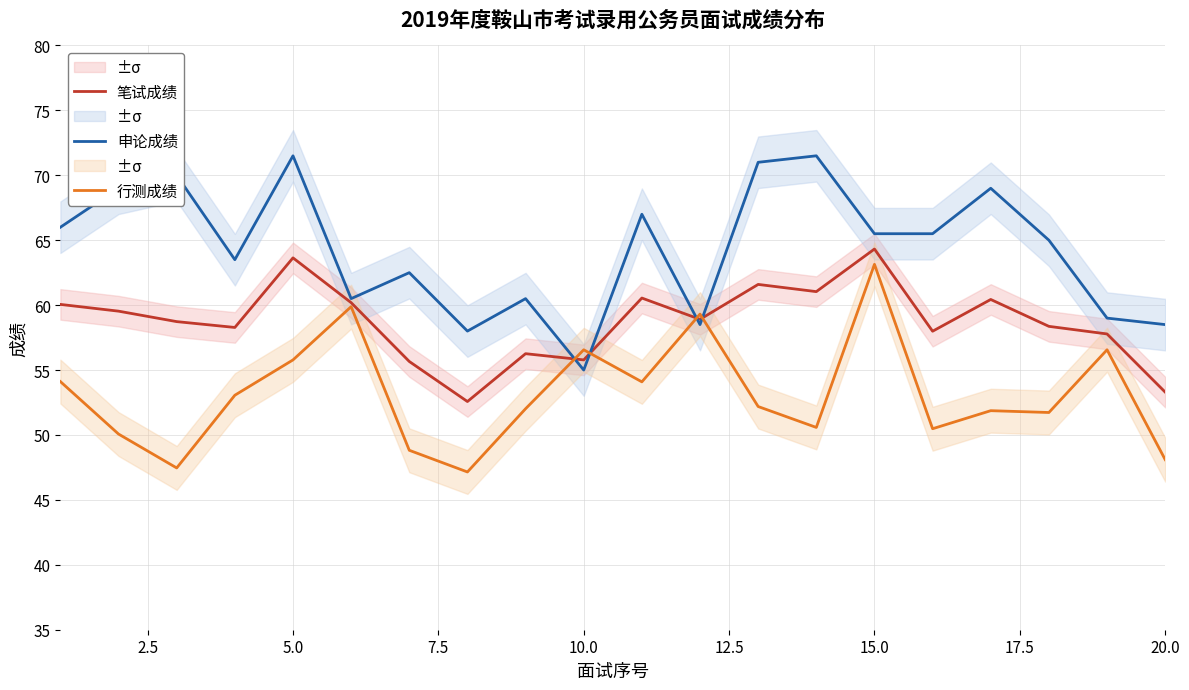

True or false: 申论成绩 has more than 1 interior local peaks.

True